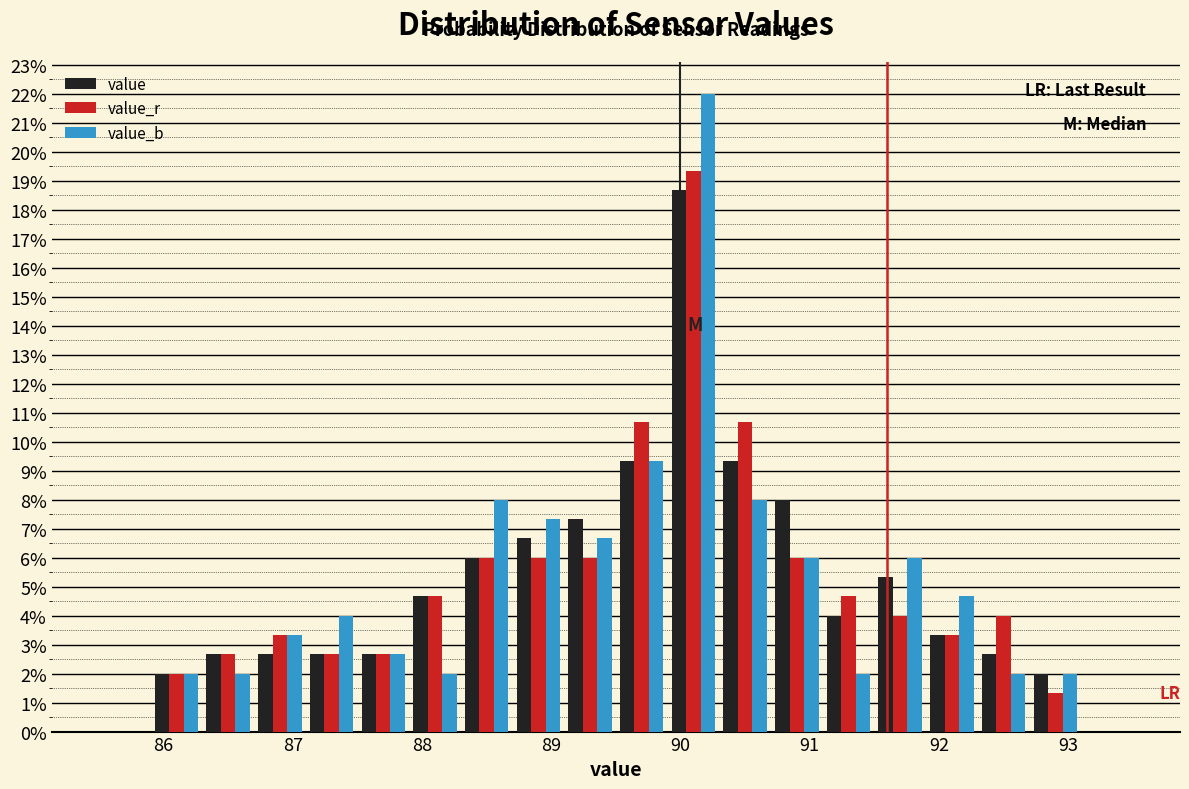

Reading left to right, transcribe this chart: for each range on the x-axis, give the height of each series' bar. The values are not printed on the chart, so give them approximately, as read against the axis.

85.5 to 85.9: value=0	value_r=0	value_b=0
85.9 to 86.3: value=2.0	value_r=2.0	value_b=2.0
86.3 to 86.7: value=2.7	value_r=2.7	value_b=2.0
86.7 to 87.1: value=2.7	value_r=3.3	value_b=3.3
87.1 to 87.5: value=2.7	value_r=2.7	value_b=4.0
87.5 to 87.9: value=2.7	value_r=2.7	value_b=2.7
87.9 to 88.3: value=4.7	value_r=4.7	value_b=2.0
88.3 to 88.7: value=6.0	value_r=6.0	value_b=8.0
88.7 to 89.1: value=6.7	value_r=6.0	value_b=7.3
89.1 to 89.5: value=7.3	value_r=6.0	value_b=6.7
89.5 to 89.9: value=9.3	value_r=10.7	value_b=9.3
89.9 to 90.3: value=18.7	value_r=19.3	value_b=22.0
90.3 to 90.7: value=9.3	value_r=10.7	value_b=8.0
90.7 to 91.1: value=8.0	value_r=6.0	value_b=6.0
91.1 to 91.5: value=4.0	value_r=4.7	value_b=2.0
91.5 to 91.9: value=5.3	value_r=4.0	value_b=6.0
91.9 to 92.3: value=3.3	value_r=3.3	value_b=4.7
92.3 to 92.7: value=2.7	value_r=4.0	value_b=2.0
92.7 to 93.1: value=2.0	value_r=1.3	value_b=2.0
93.1 to 93.5: value=0	value_r=0	value_b=0